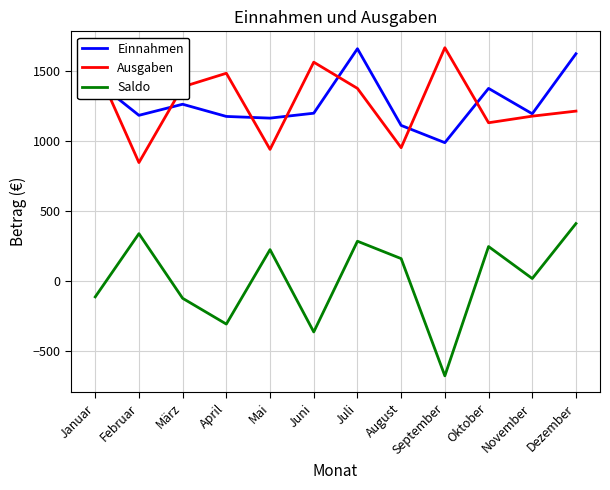

At März, list the series in order from largest to smallest.

Ausgaben, Einnahmen, Saldo